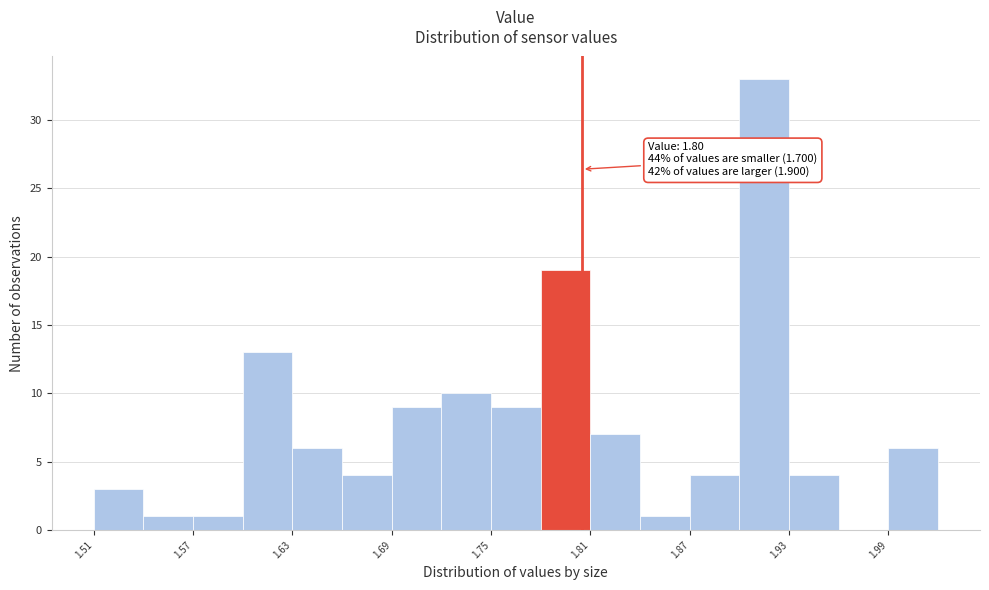

Read against the x-axis, roughly where is the centre of the tallest bar?

1.91